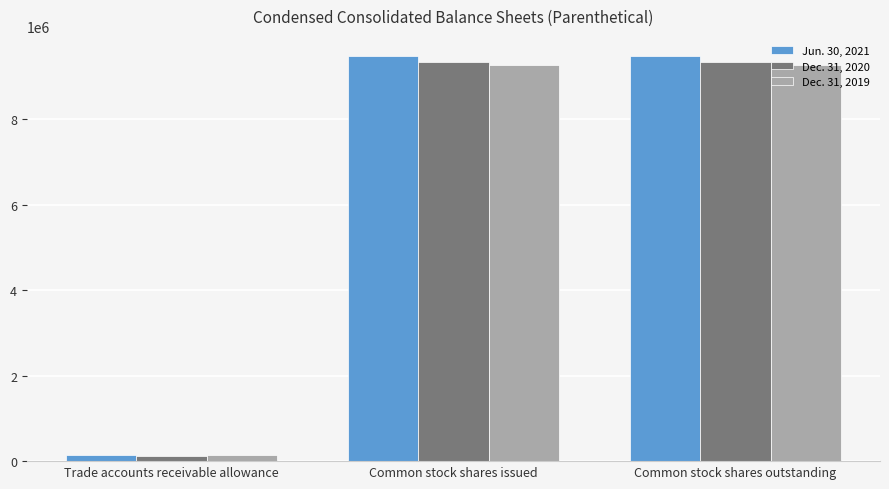

What is the lowest value of the Jun. 30, 2021 series?

153000